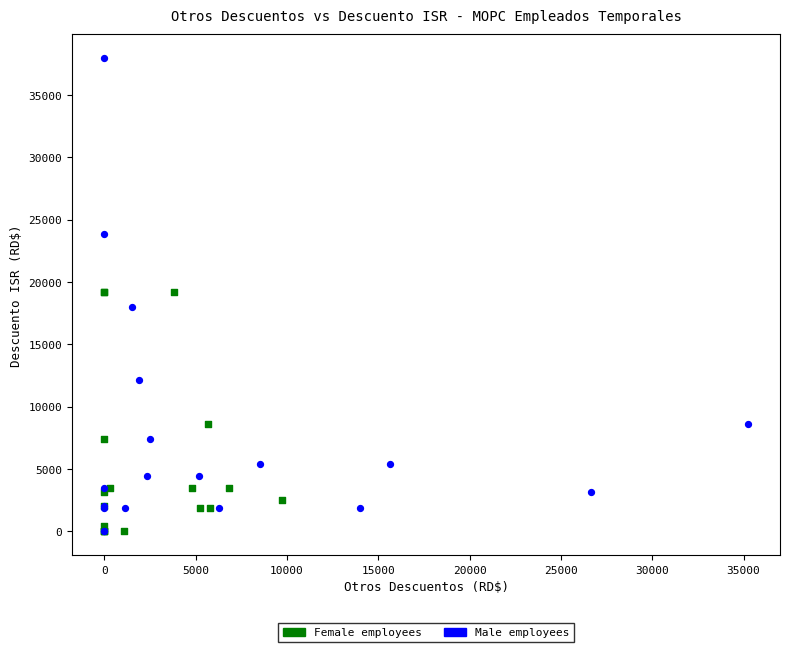

Which series reaches the maximum Y coordinate?

Male employees